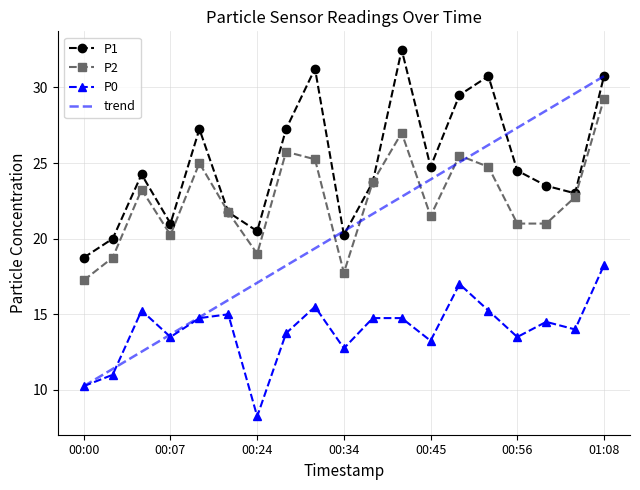

What is the greatest value displayed?

32.5